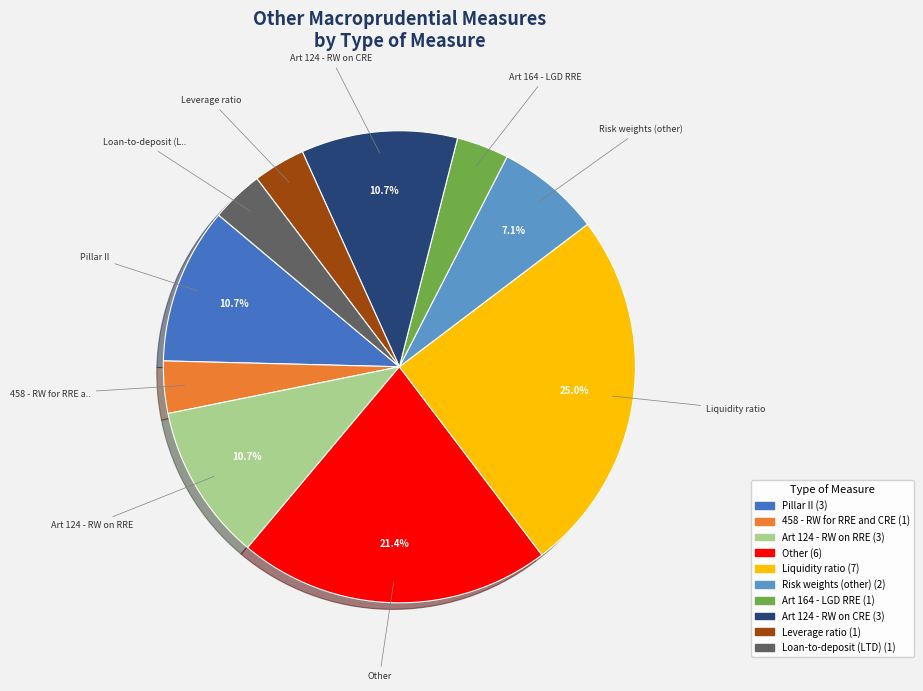

Does any single category account for the majority?

No